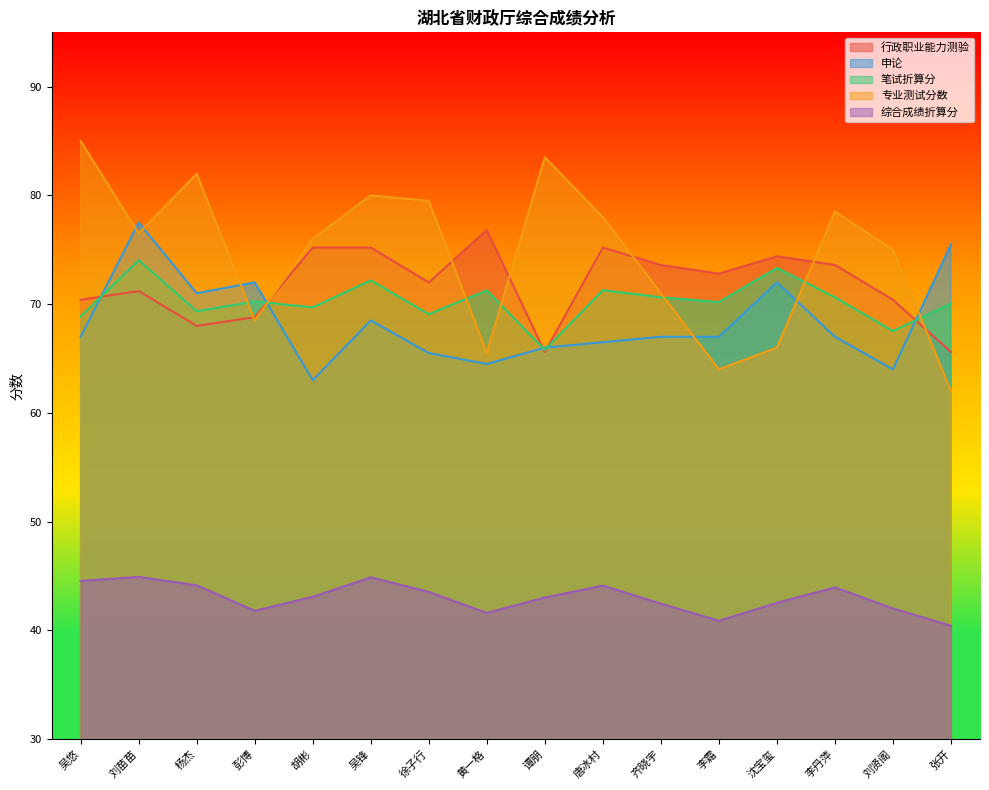

How many interior local valleys does the 专业测试分数 series have?

4